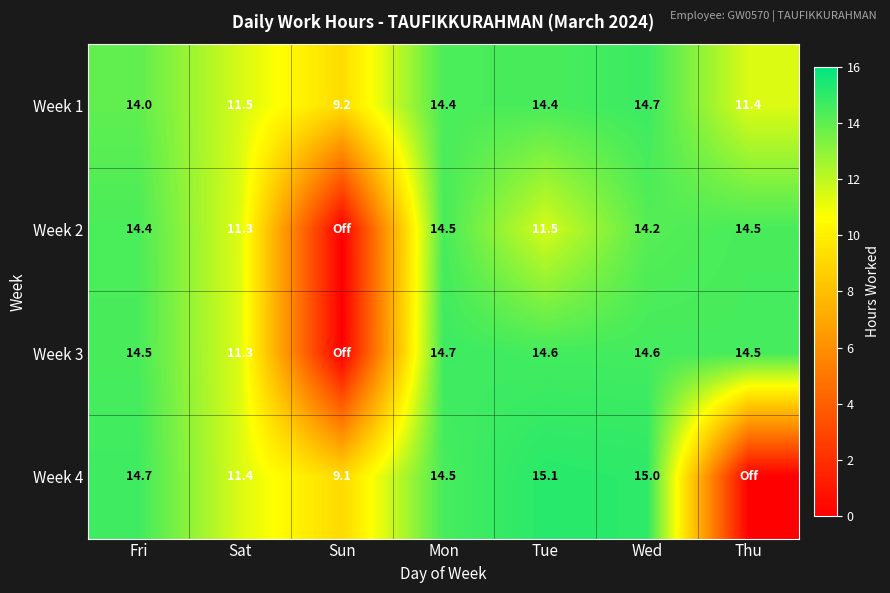

The value of Week 3 at Thu is 14.5. True or false?

True